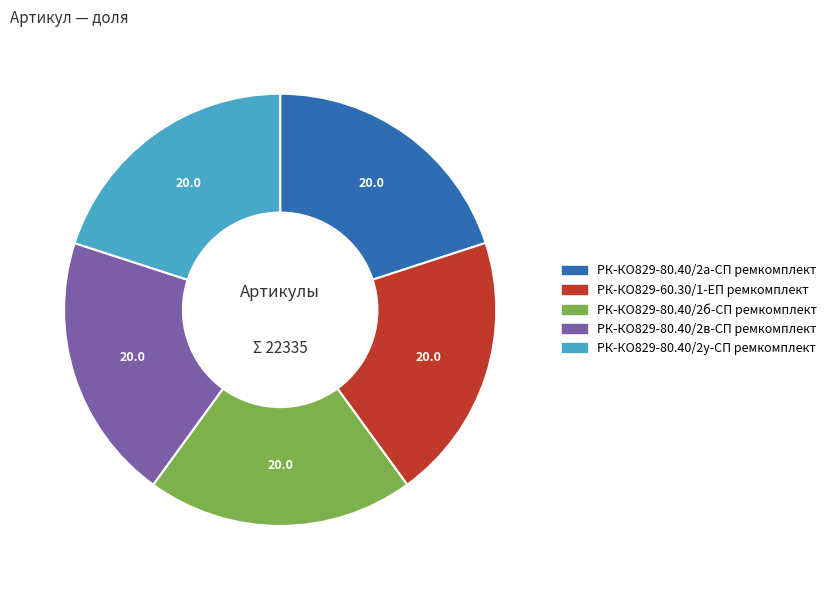

What is the ratio of the value at РК-КО829-80.40/2у-СП ремкомплект to the value at РК-КО829-80.40/2в-СП ремкомплект?

1.0